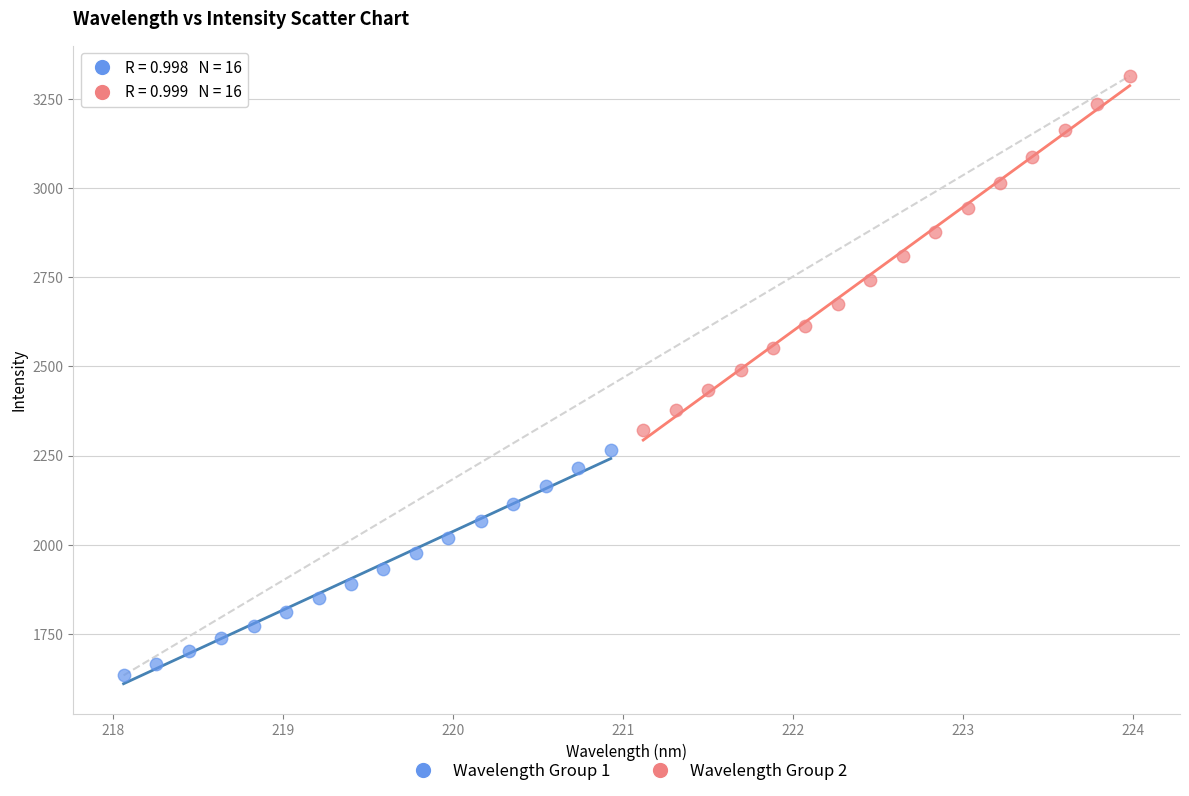

Which series contains the lowest Y value?

Wavelength Group 1